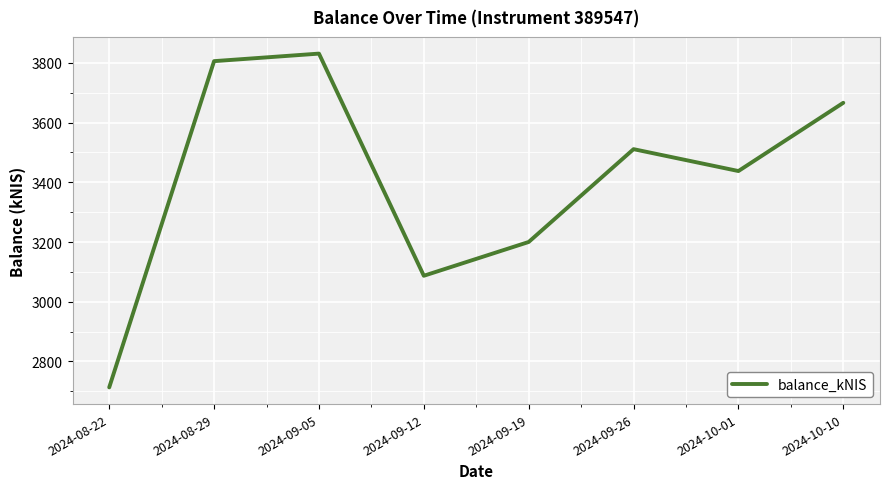

Where is the first local minimum?

2024-09-12